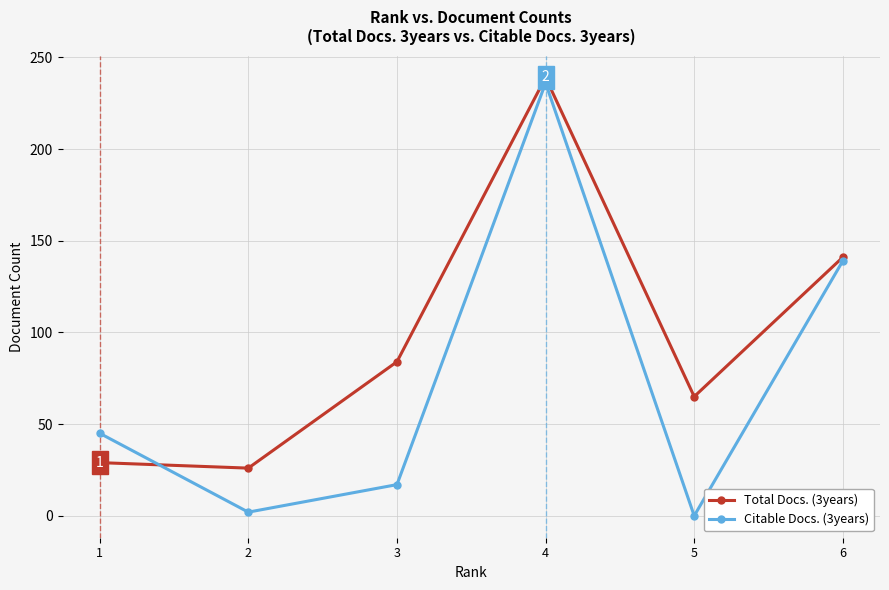

Reading left to right, list all the values displayed in this chart.

Total Docs. (3years): 29	26	84	239	65	141
Citable Docs. (3years): 45	2	17	236	0	139